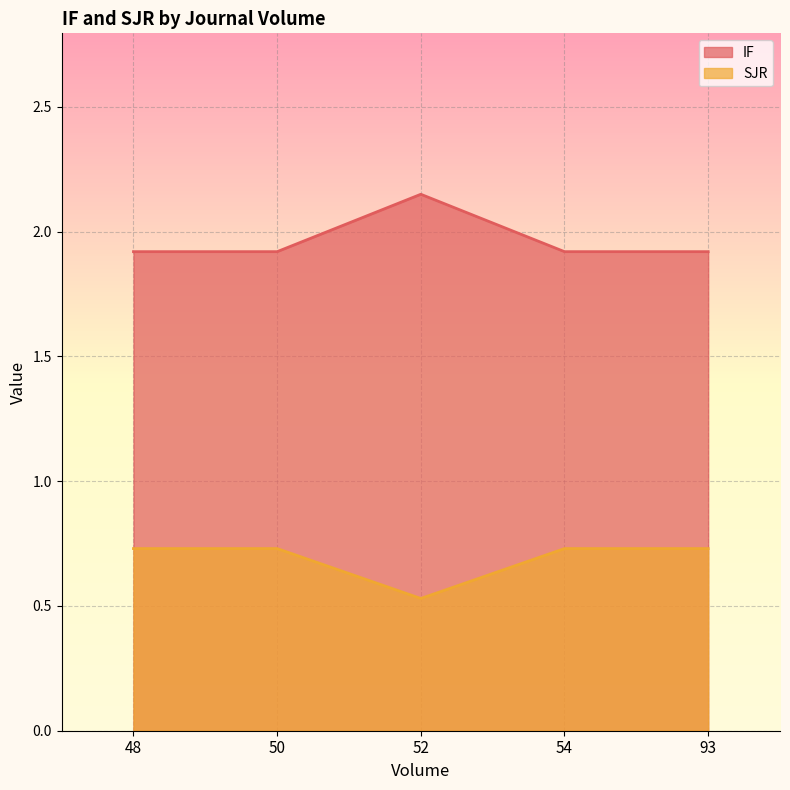

List the series in order of their peak value, lowest first.

SJR, IF